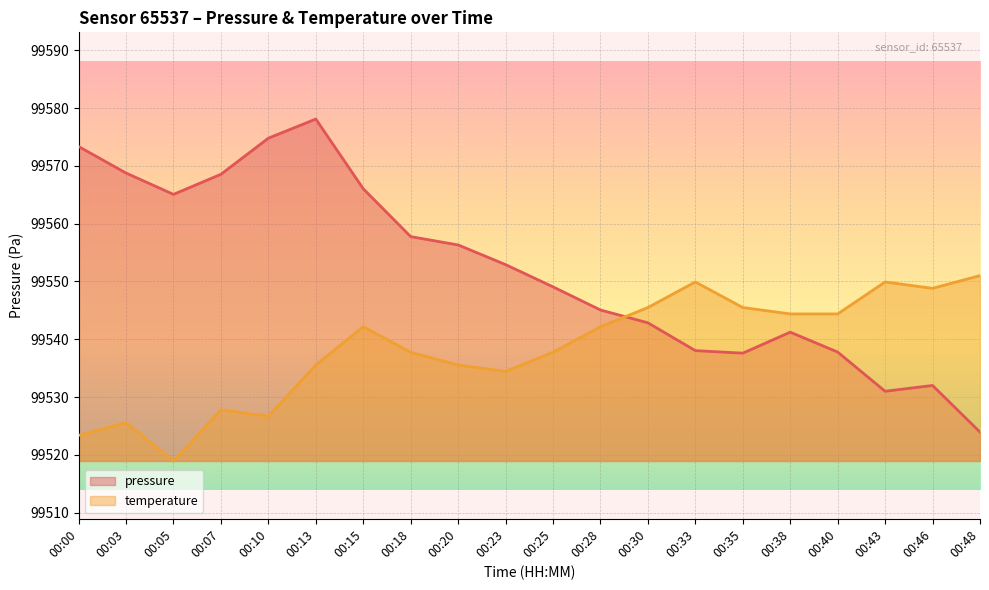

Which series ends up on top after the final intersection of pressure and temperature?

temperature